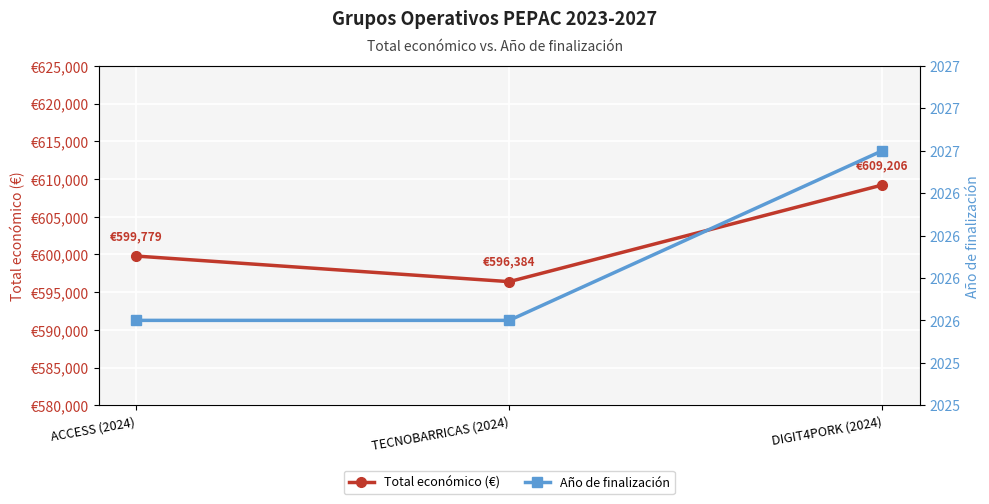

What position from the right is ACCESS (2024)?

3